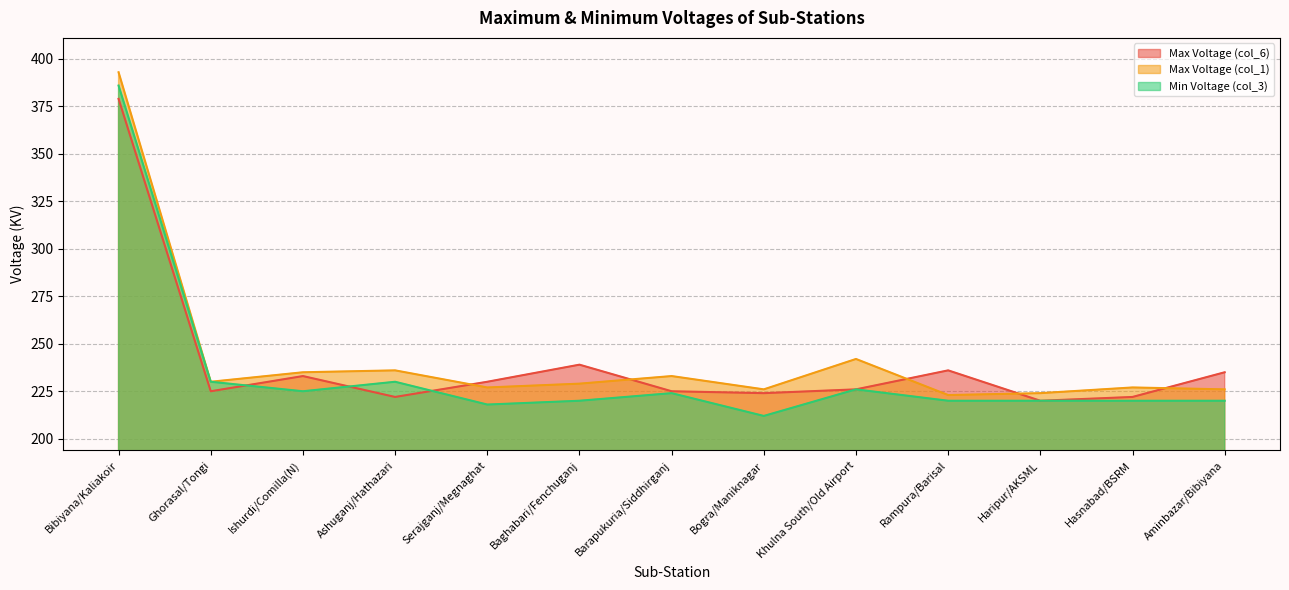

What position from the left is Hasnabad/BSRM?

12